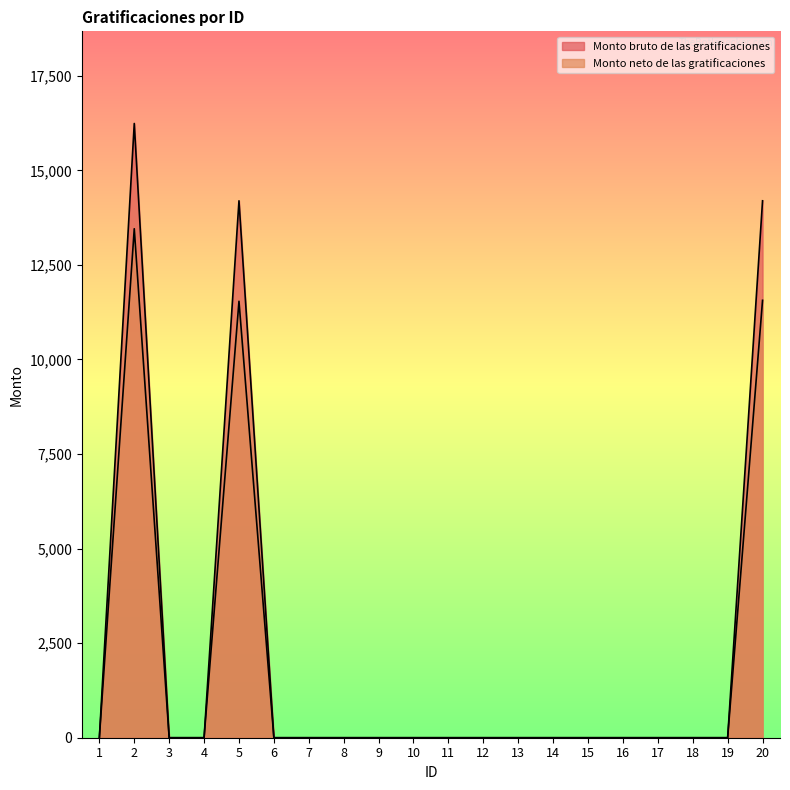

Reading left to right, extract all data points from this chart.

Monto bruto de las gratificaciones: 1=0.0	2=16239.0	3=0.0	4=0.0	5=14195.0	6=0.0	7=0.0	8=0.0	9=0.0	10=0.0	11=0.0	12=0.0	13=0.0	14=0.0	15=0.0	16=0.0	17=0.0	18=0.0	19=0.0	20=14195.0
Monto neto de las gratificaciones: 1=0.0	2=13456.3	3=0.0	4=0.0	5=11538.7	6=0.0	7=0.0	8=0.0	9=0.0	10=0.0	11=0.0	12=0.0	13=0.0	14=0.0	15=0.0	16=0.0	17=0.0	18=0.0	19=0.0	20=11563.7